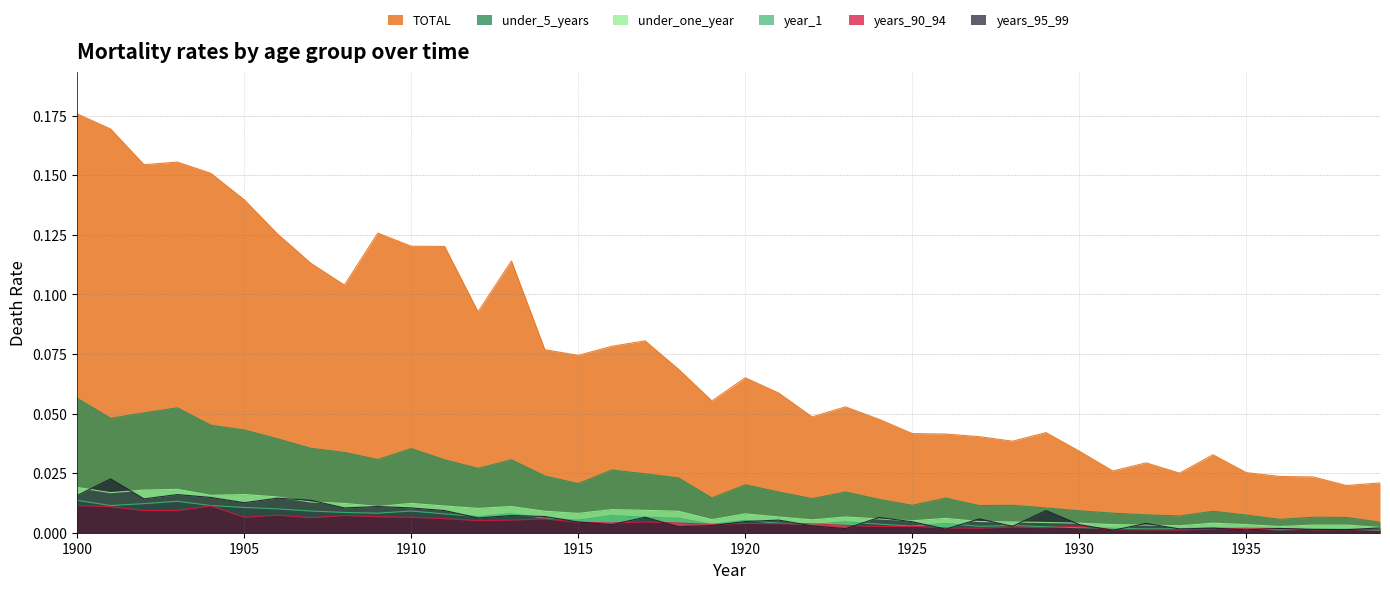

The value of years_90_94 at 1919 is 0.0. True or false?

False